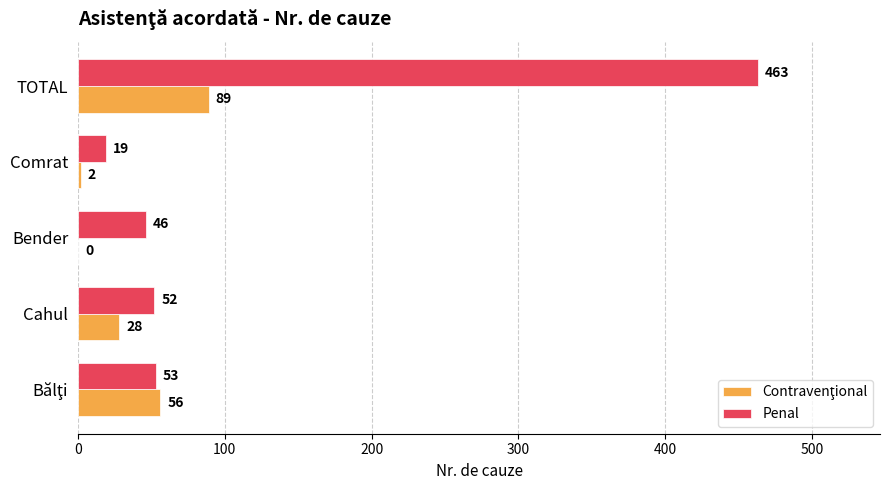

The Penal series shows 463 at TOTAL. True or false?

True